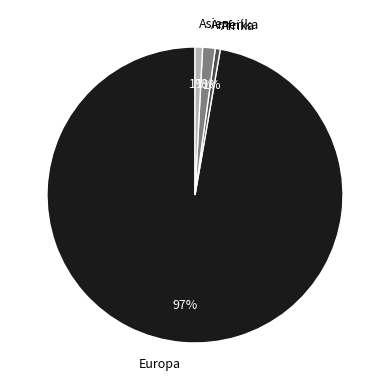

To the nearest percent, what percentage of the pie is Afrika?

1%